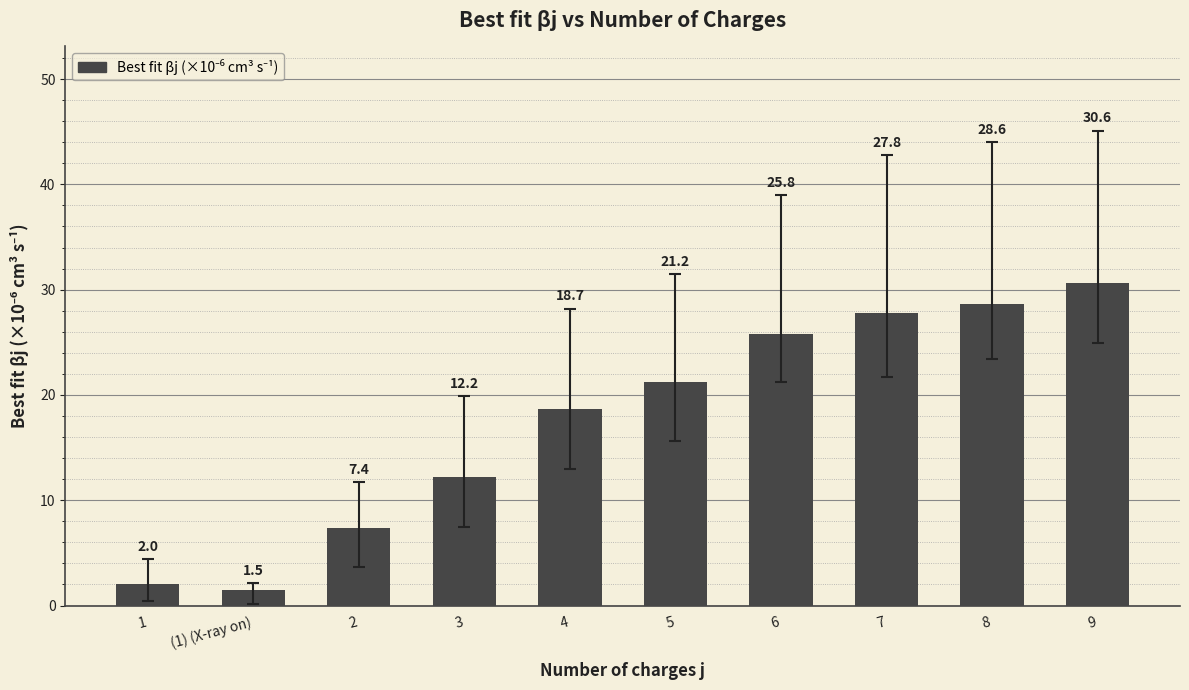

How many bars are there in total?

10